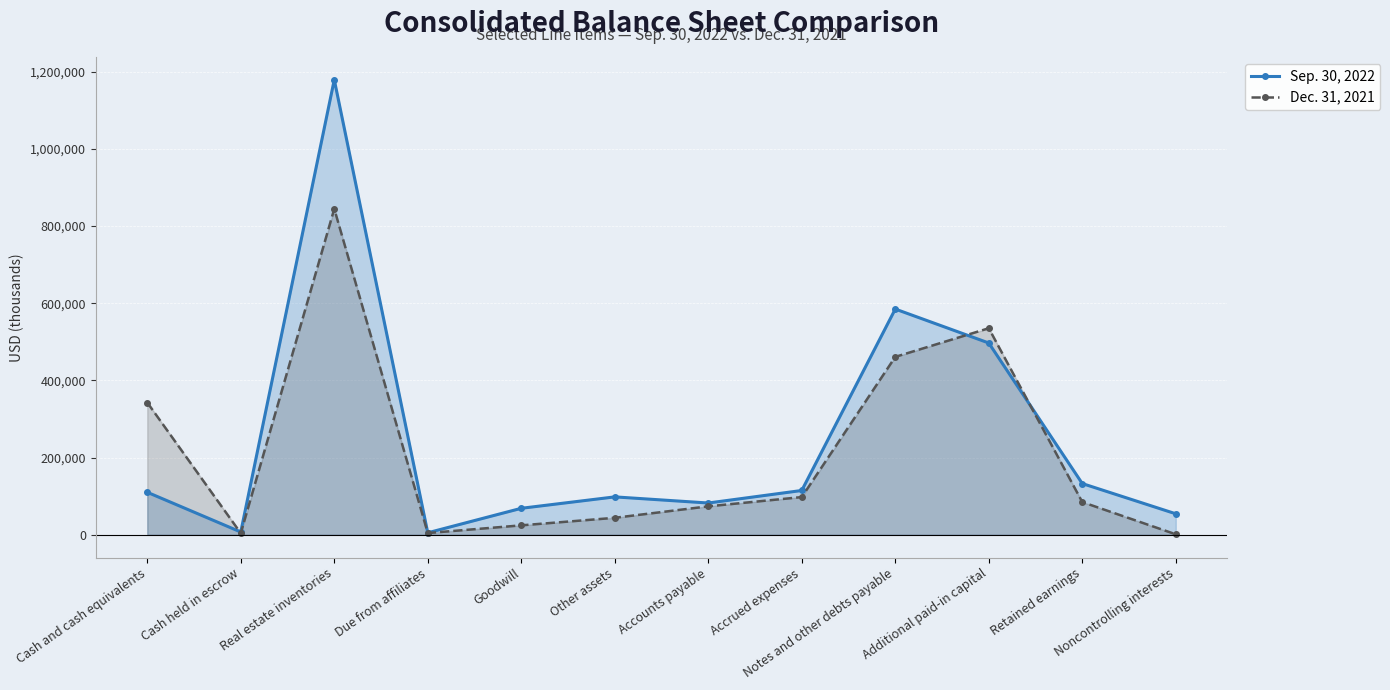

True or false: Sep. 30, 2022 has a value of 221095 at Retained earnings.

False